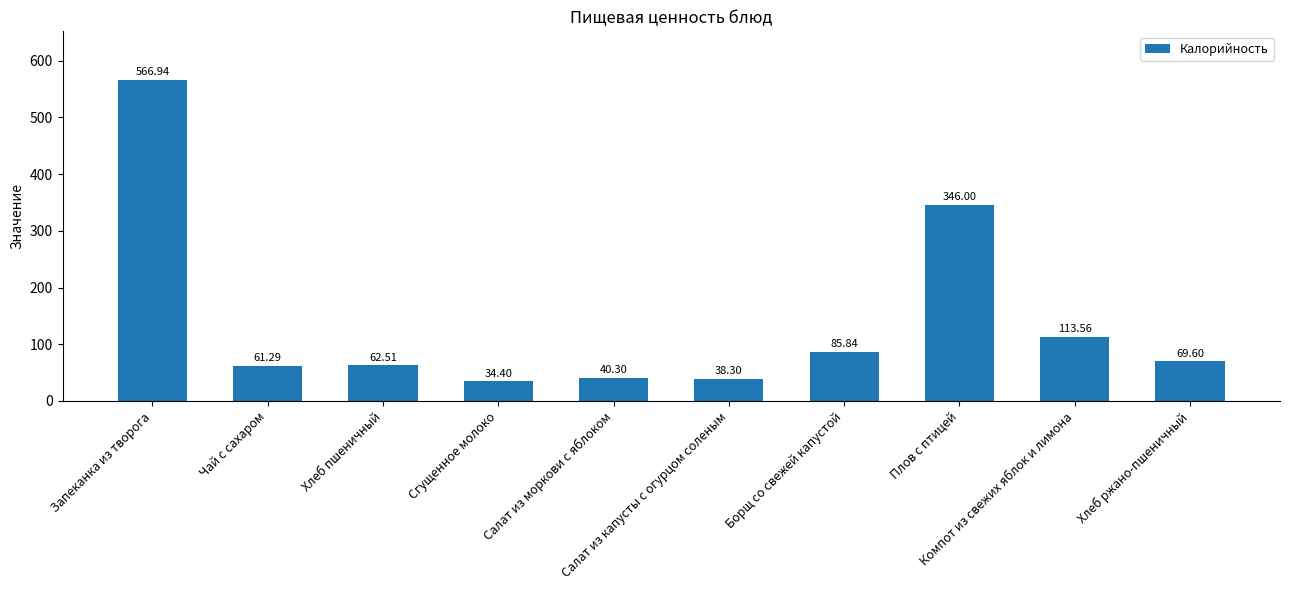

What is the change in value from Салат из капусты с огурцом соленым to Компот из свежих яблок и лимона?

+75.3